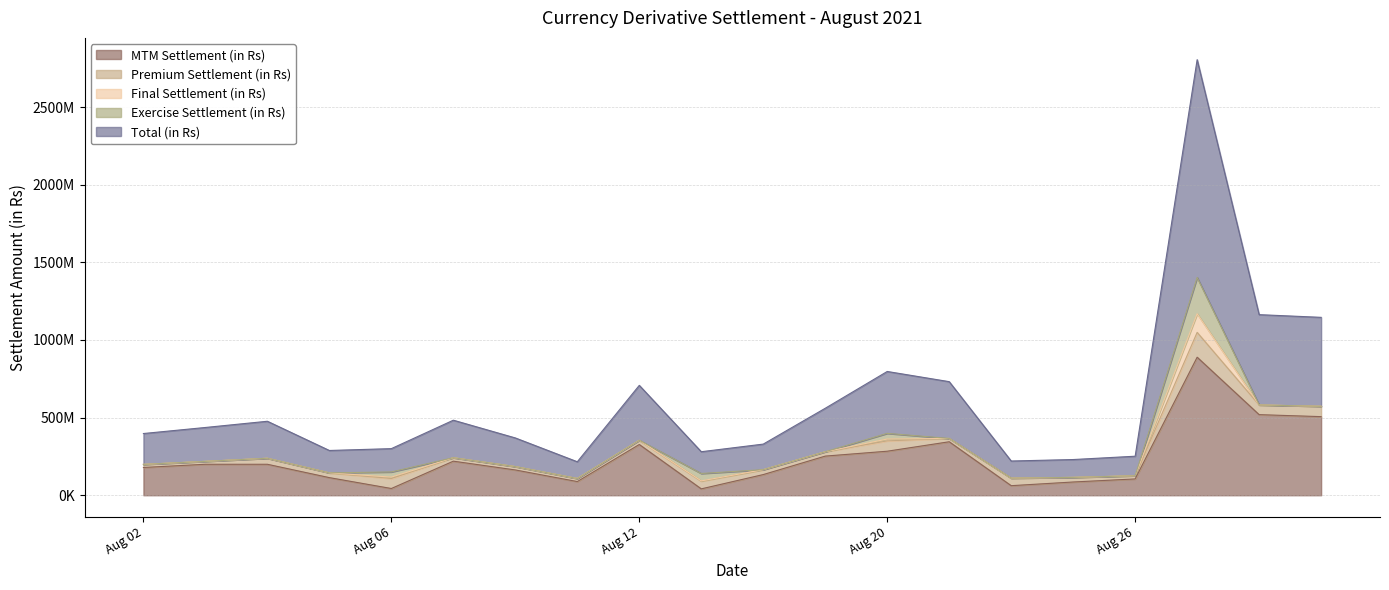

What is the difference between the highest and lowest values at 2021-08-25?

114995637.9